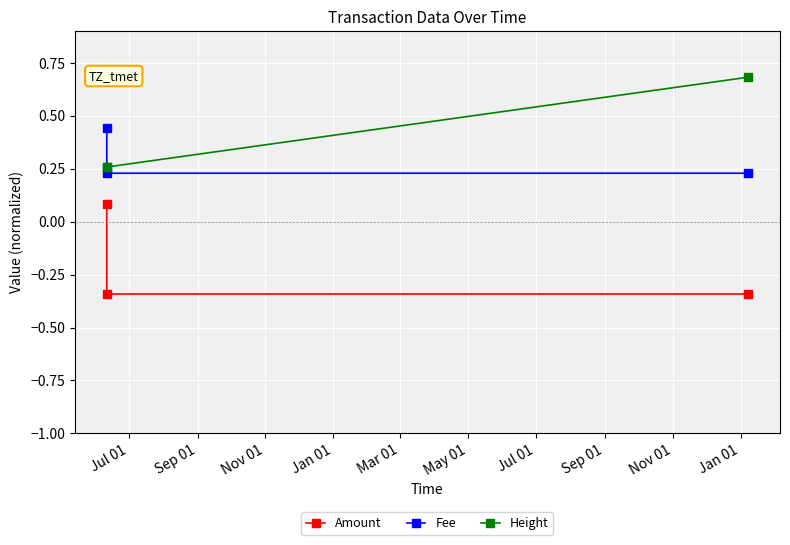

Which series has the largest total across all categories?

Height